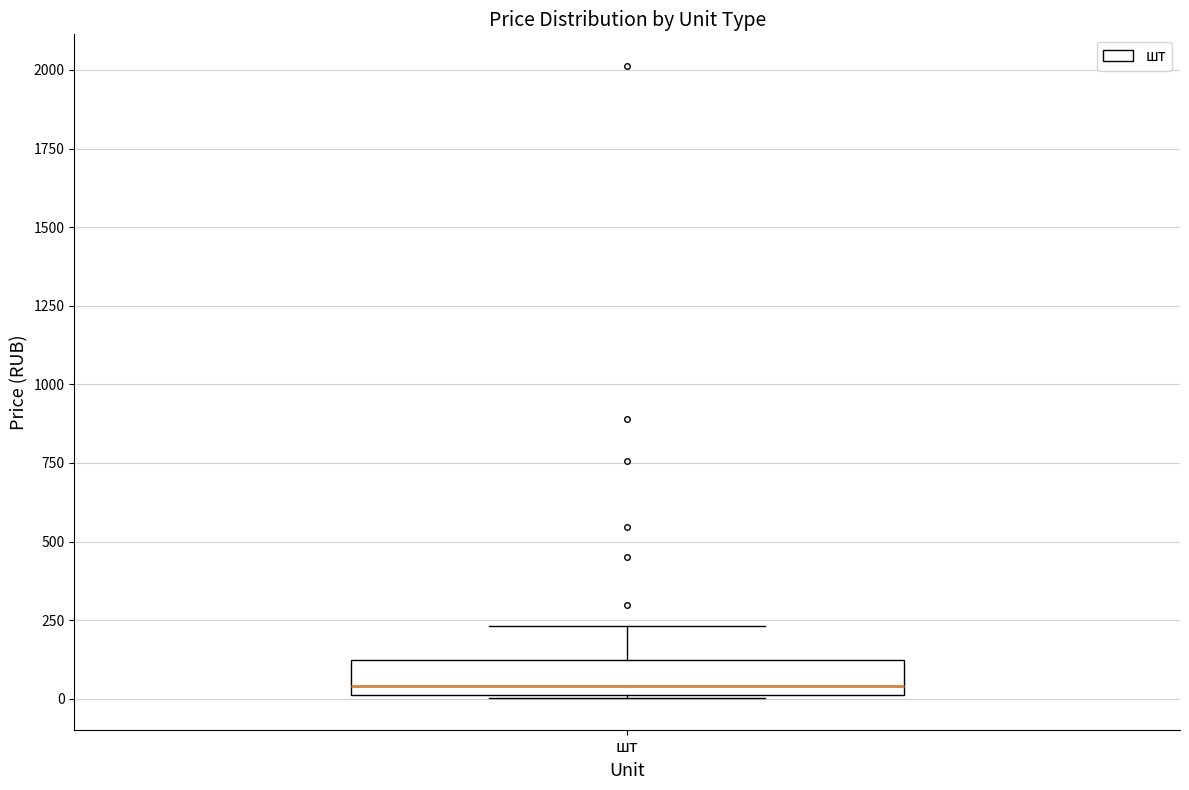

Where does the upper whisker of the box for шт end on the y-axis? The values are not printed on the chart, so give them approximately, as read against the axis.

250